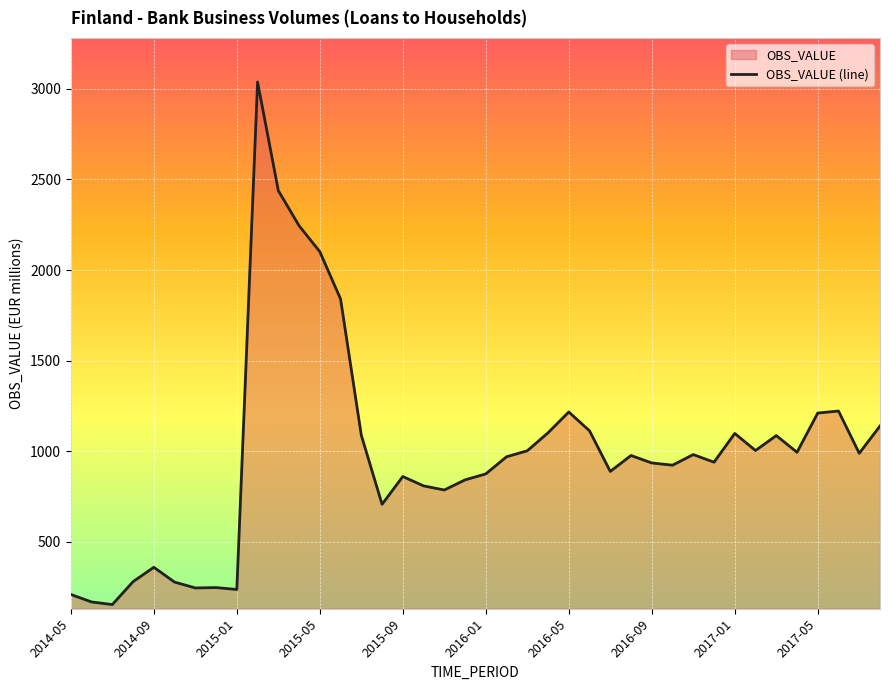

Reading right to left, extract all data points from this chart.

1139.1	988.7	1222.0	1210.8	994.3	1086.4	1003.9	1098.2	939.5	981.5	923.0	935.3	976.5	888.5	1112.7	1216.6	1101.8	1002.6	969.4	874.9	841.9	786.0	808.7	860.3	707.1	1088.1	1840.3	2101.4	2244.8	2438.7	3038.3	237.0	247.4	245.4	277.7	359.4	280.3	153.7	167.9	209.5